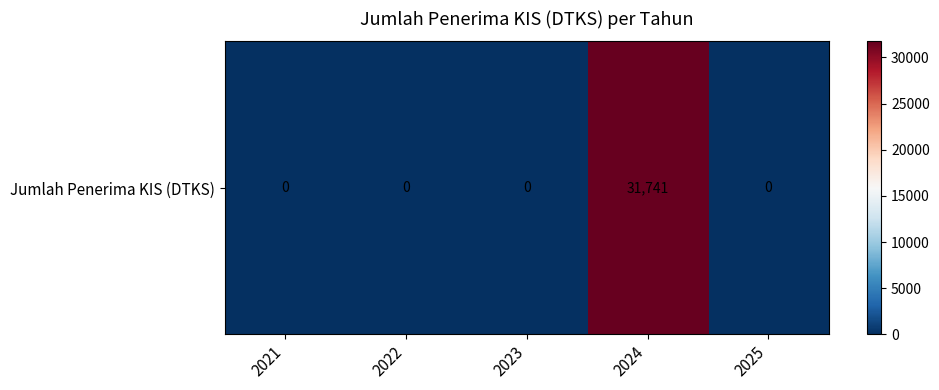

The chart shows a value of 12722 at 2021. True or false?

False